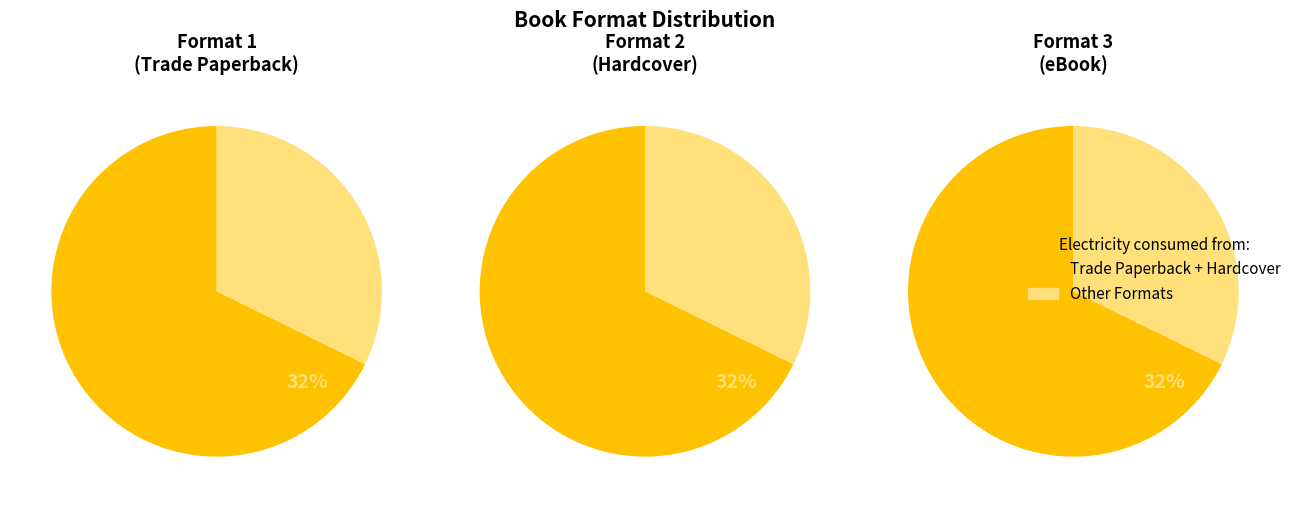

Is it true that 1 is 40% of the pie?

False